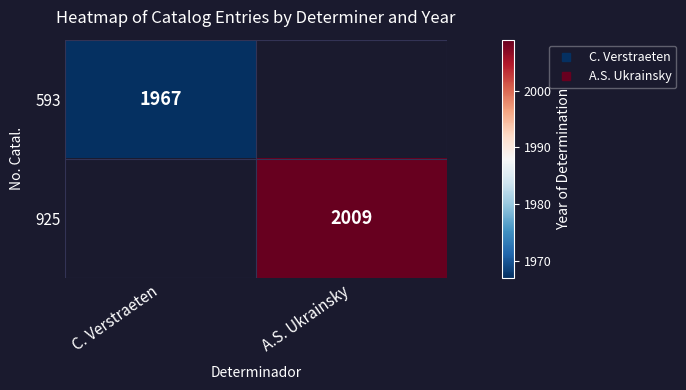

Rank the series at C. Verstraeten from highest to lowest value.

593, 925